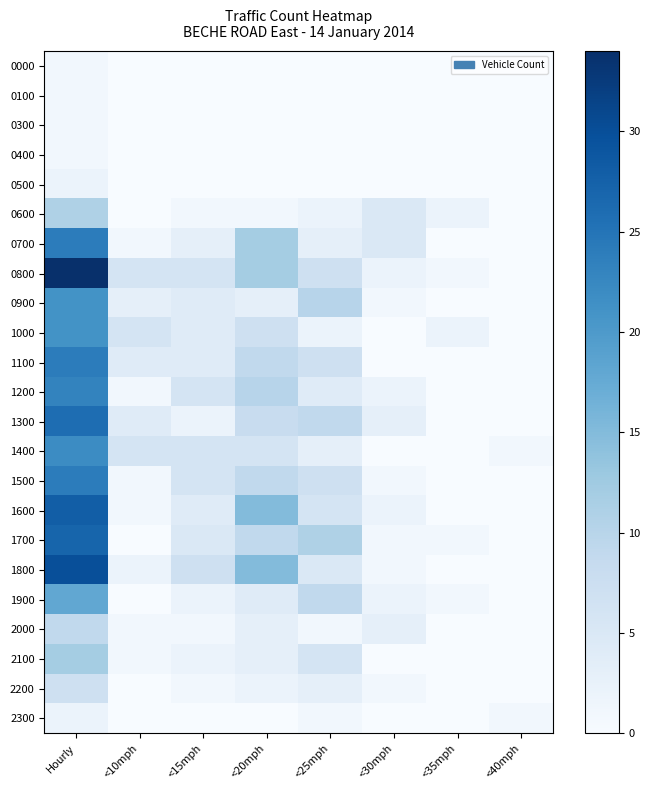

Reading left to right, what are all the values shown in this chart?

0000: Hourly=1	<10mph=0	<15mph=0	<20mph=0	<25mph=0	<30mph=0	<35mph=0	<40mph=0
0100: Hourly=1	<10mph=0	<15mph=0	<20mph=0	<25mph=0	<30mph=0	<35mph=0	<40mph=0
0300: Hourly=1	<10mph=0	<15mph=0	<20mph=0	<25mph=0	<30mph=0	<35mph=0	<40mph=0
0400: Hourly=1	<10mph=0	<15mph=0	<20mph=0	<25mph=0	<30mph=0	<35mph=0	<40mph=0
0500: Hourly=2	<10mph=0	<15mph=0	<20mph=0	<25mph=0	<30mph=0	<35mph=0	<40mph=0
0600: Hourly=11	<10mph=0	<15mph=1	<20mph=1	<25mph=2	<30mph=5	<35mph=2	<40mph=0
0700: Hourly=24	<10mph=1	<15mph=3	<20mph=12	<25mph=3	<30mph=5	<35mph=0	<40mph=0
0800: Hourly=34	<10mph=6	<15mph=6	<20mph=12	<25mph=7	<30mph=2	<35mph=1	<40mph=0
0900: Hourly=21	<10mph=3	<15mph=4	<20mph=3	<25mph=10	<30mph=1	<35mph=0	<40mph=0
1000: Hourly=21	<10mph=6	<15mph=4	<20mph=7	<25mph=2	<30mph=0	<35mph=2	<40mph=0
1100: Hourly=24	<10mph=4	<15mph=4	<20mph=9	<25mph=7	<30mph=0	<35mph=0	<40mph=0
1200: Hourly=23	<10mph=1	<15mph=6	<20mph=10	<25mph=4	<30mph=2	<35mph=0	<40mph=0
1300: Hourly=26	<10mph=4	<15mph=2	<20mph=8	<25mph=9	<30mph=3	<35mph=0	<40mph=0
1400: Hourly=22	<10mph=6	<15mph=6	<20mph=6	<25mph=3	<30mph=0	<35mph=0	<40mph=1
1500: Hourly=24	<10mph=1	<15mph=6	<20mph=9	<25mph=7	<30mph=1	<35mph=0	<40mph=0
1600: Hourly=28	<10mph=1	<15mph=4	<20mph=15	<25mph=6	<30mph=2	<35mph=0	<40mph=0
1700: Hourly=27	<10mph=0	<15mph=5	<20mph=9	<25mph=11	<30mph=1	<35mph=1	<40mph=0
1800: Hourly=30	<10mph=2	<15mph=7	<20mph=15	<25mph=5	<30mph=1	<35mph=0	<40mph=0
1900: Hourly=18	<10mph=0	<15mph=2	<20mph=4	<25mph=9	<30mph=2	<35mph=1	<40mph=0
2000: Hourly=9	<10mph=1	<15mph=1	<20mph=3	<25mph=1	<30mph=3	<35mph=0	<40mph=0
2100: Hourly=12	<10mph=1	<15mph=2	<20mph=3	<25mph=6	<30mph=0	<35mph=0	<40mph=0
2200: Hourly=7	<10mph=0	<15mph=1	<20mph=2	<25mph=3	<30mph=1	<35mph=0	<40mph=0
2300: Hourly=2	<10mph=0	<15mph=0	<20mph=0	<25mph=1	<30mph=0	<35mph=0	<40mph=1